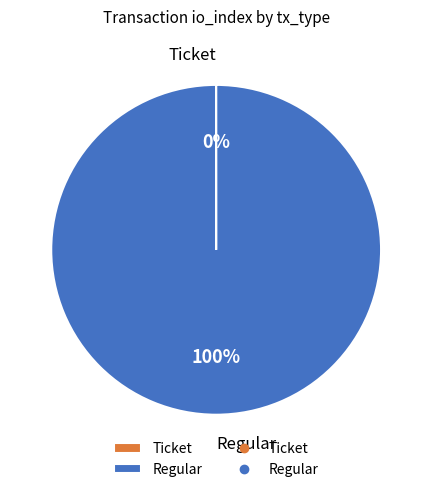

To the nearest percent, what is the average slice percentage?

50%